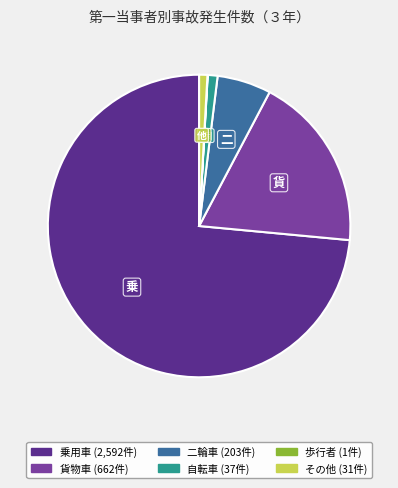

Is there any slice that represents more than half of the pie?

Yes